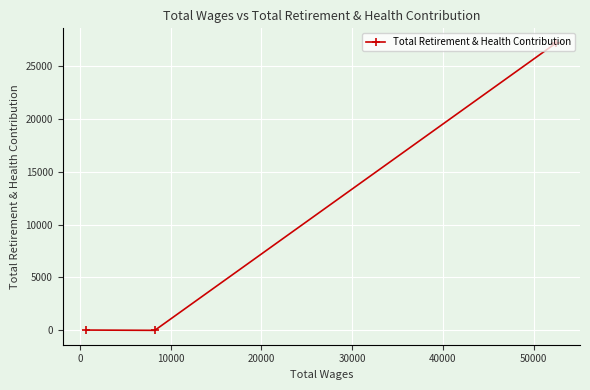

What is the average value?

9077